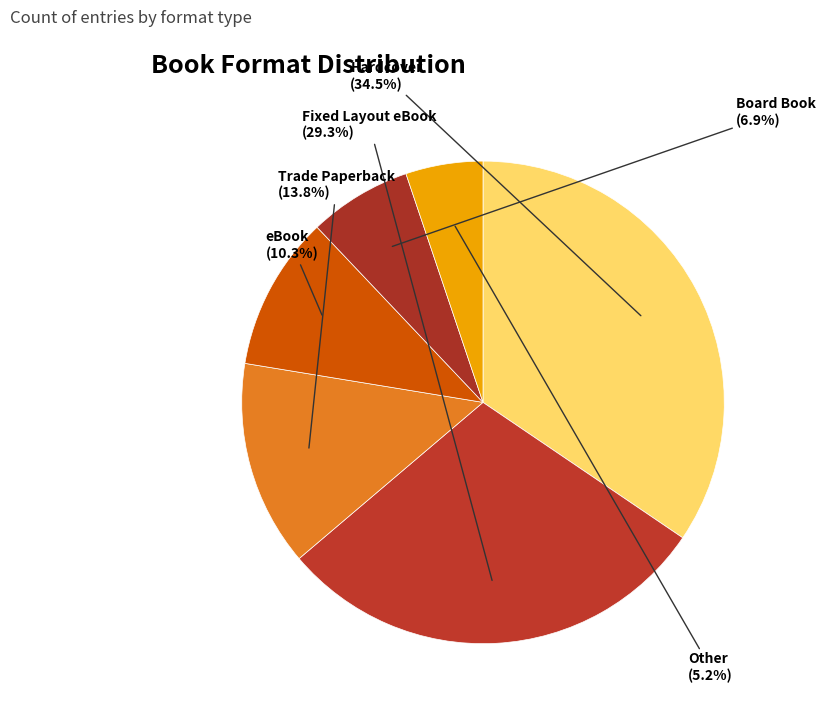

Approximately how many times larger is the value at Hardcover compared to Fixed Layout eBook?

1.2